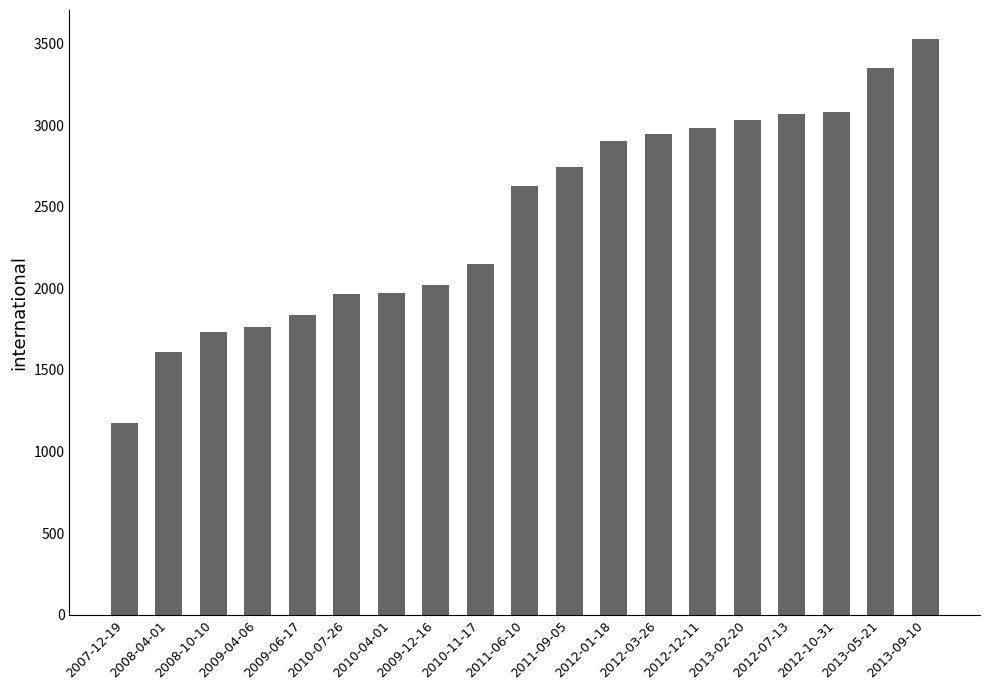

What is the sum of all values?

46491